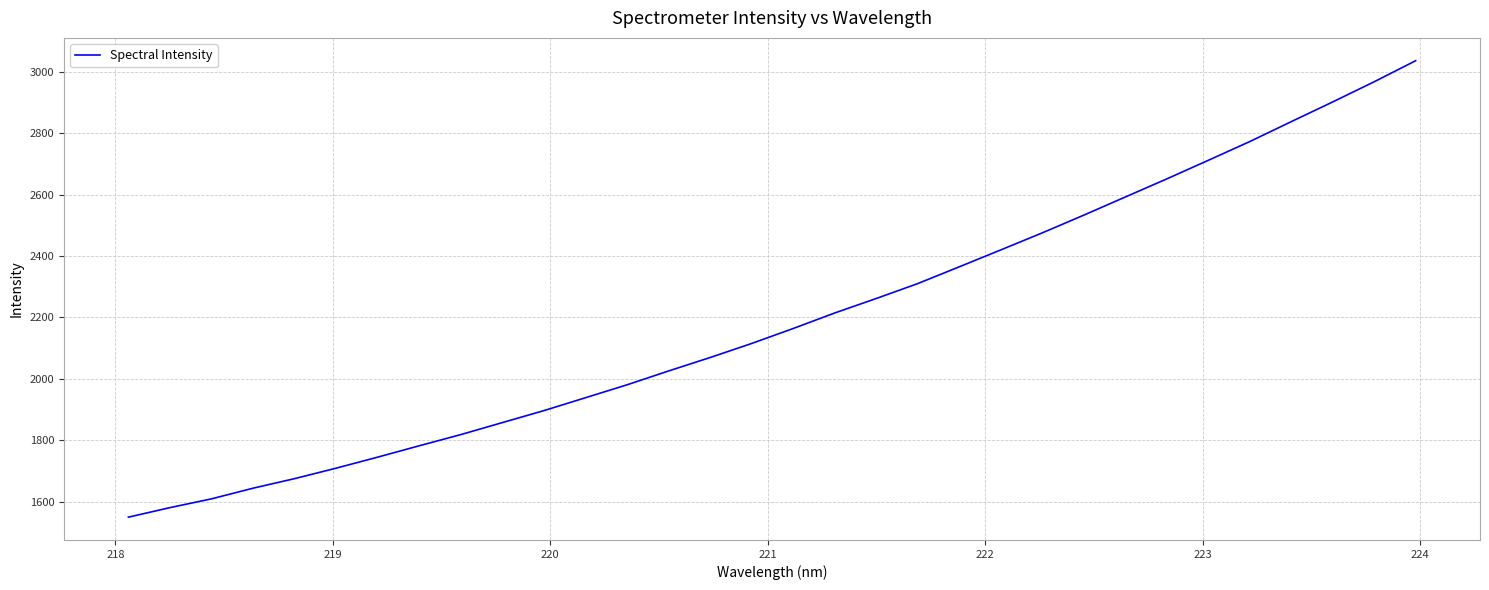

What is the difference between the maximum and minimum values?

1486.8